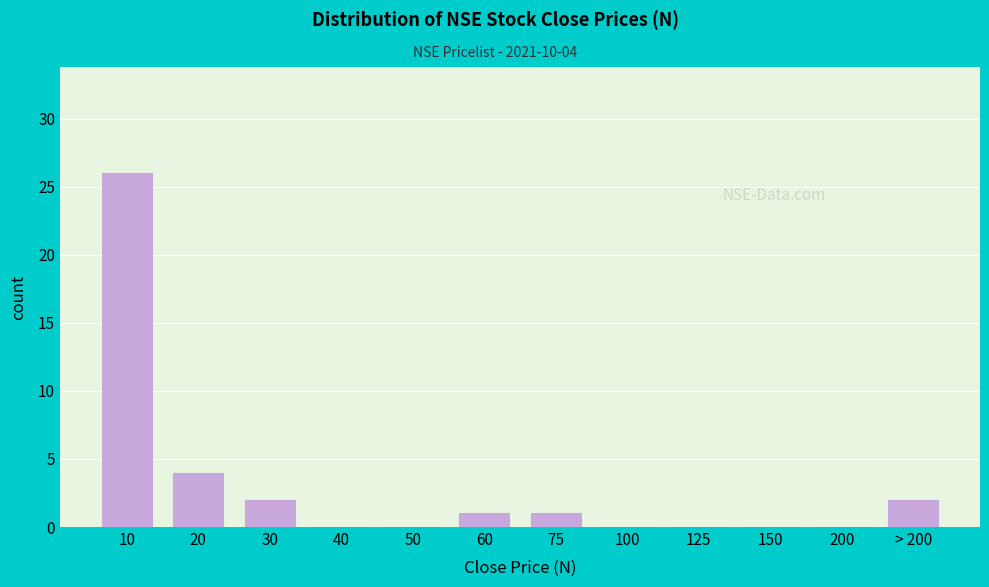

Reading left to right, list all the values displayed in this chart.

10=26	20=4	30=2	40=0	50=0	60=1	75=1	100=0	125=0	150=0	200=0	> 200=2